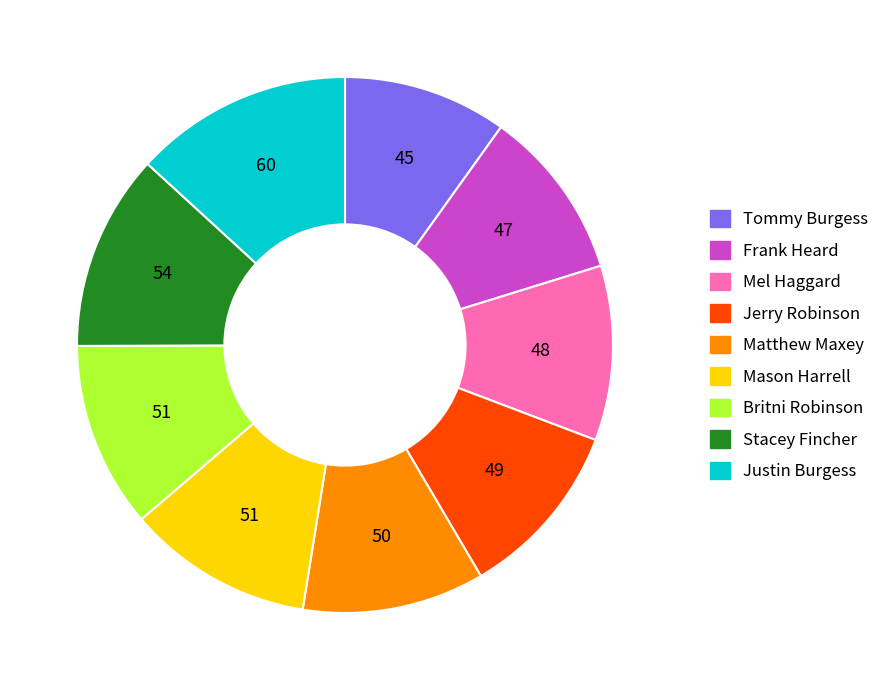

Approximately how many times larger is the value at Mel Haggard compared to Britni Robinson?

0.9